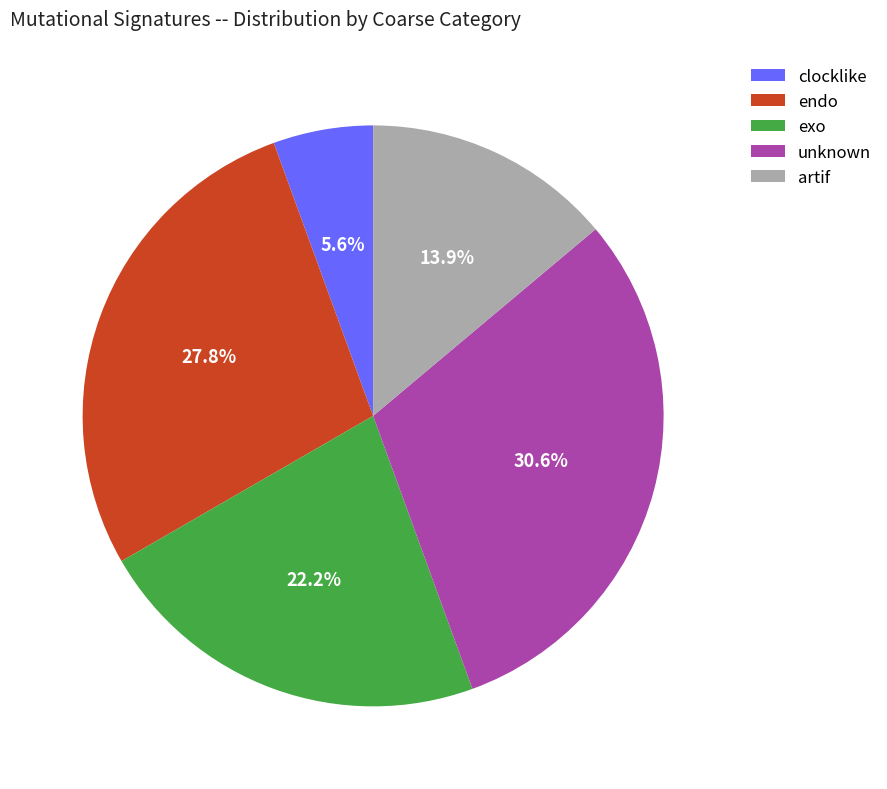

To the nearest percent, what percentage of the pie is exo?

22%